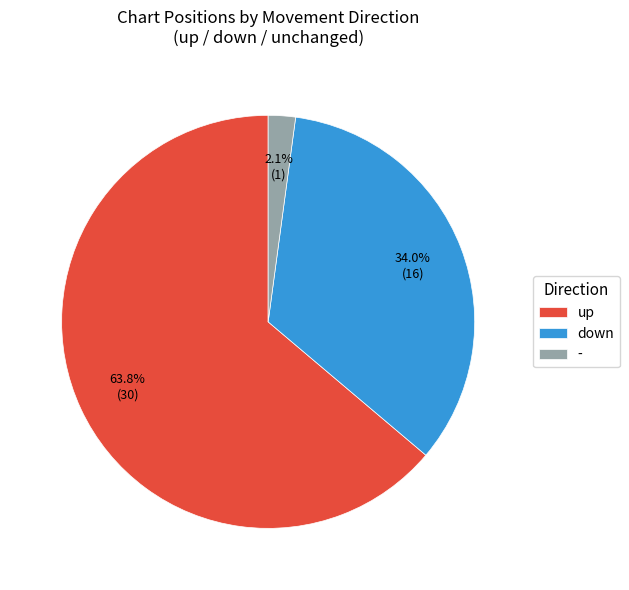

Is down the majority of the pie?

No